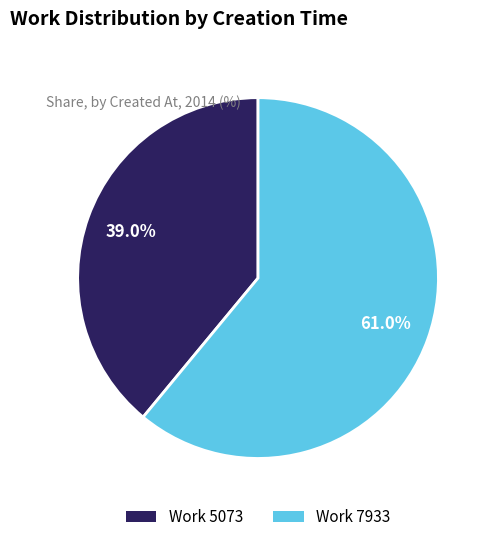

To the nearest percent, what is the difference between the largest and smallest slice percentages?

22%